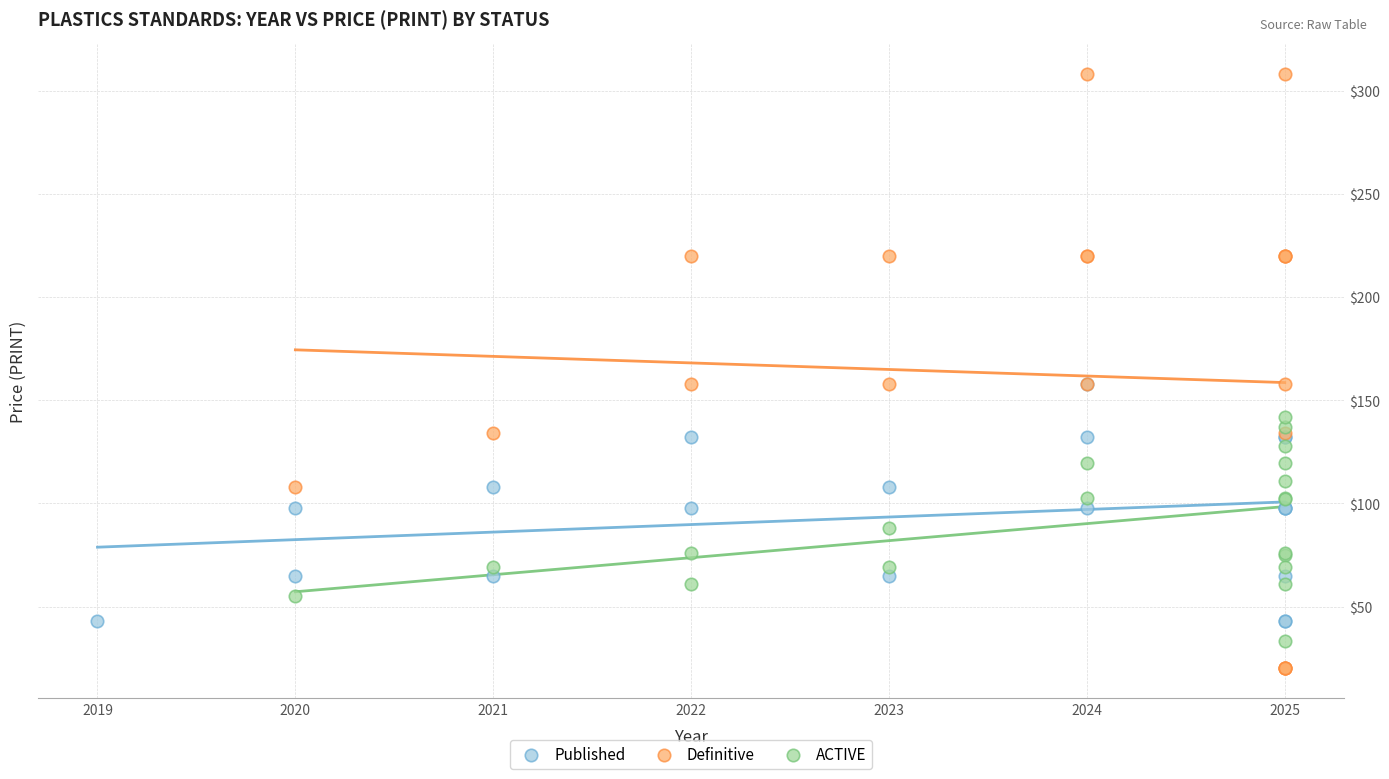

Which series reaches the maximum Y coordinate?

Definitive